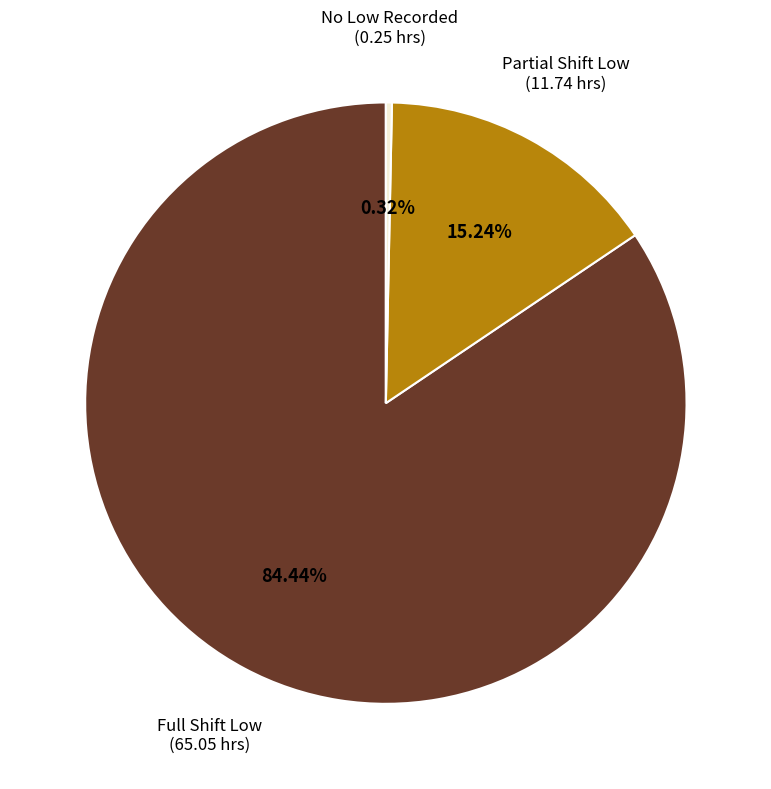

How many slices are in this pie chart?

3